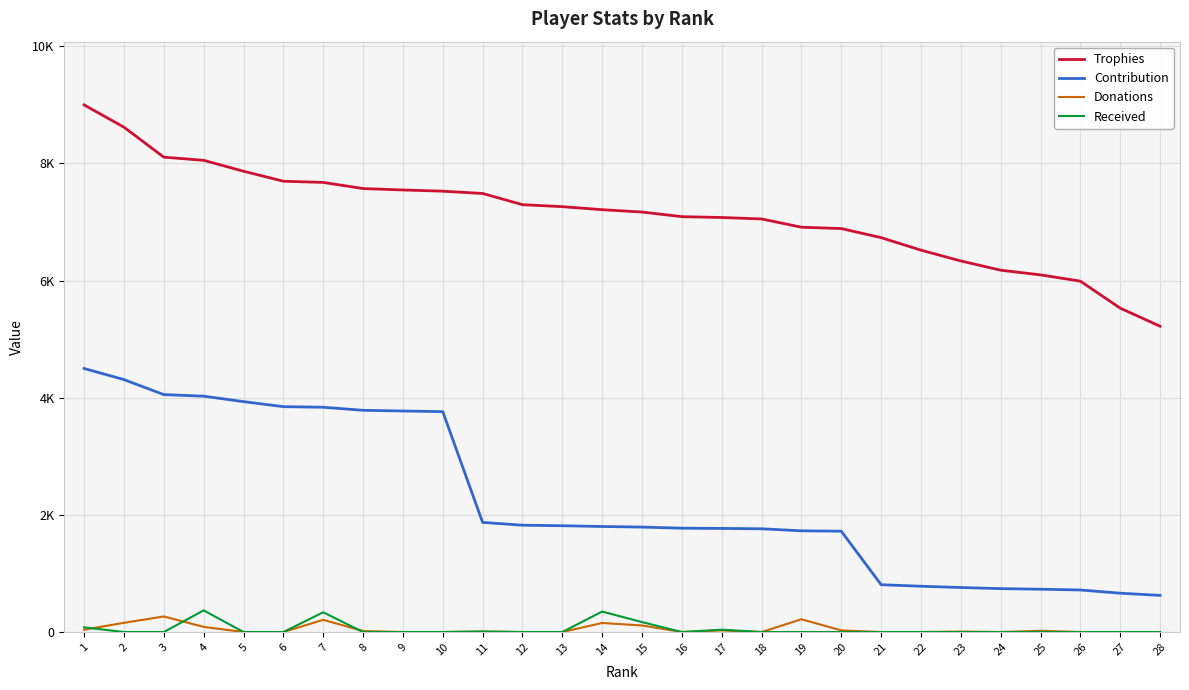

True or false: Contribution has a value of 741 at 24.

True